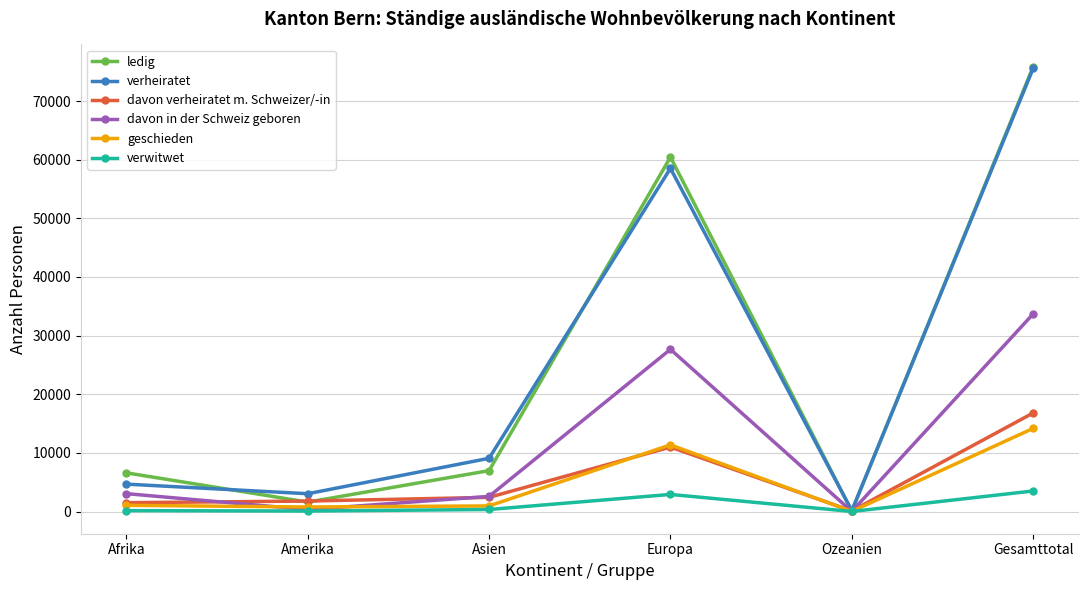

What is the maximum value shown in the chart?

75863